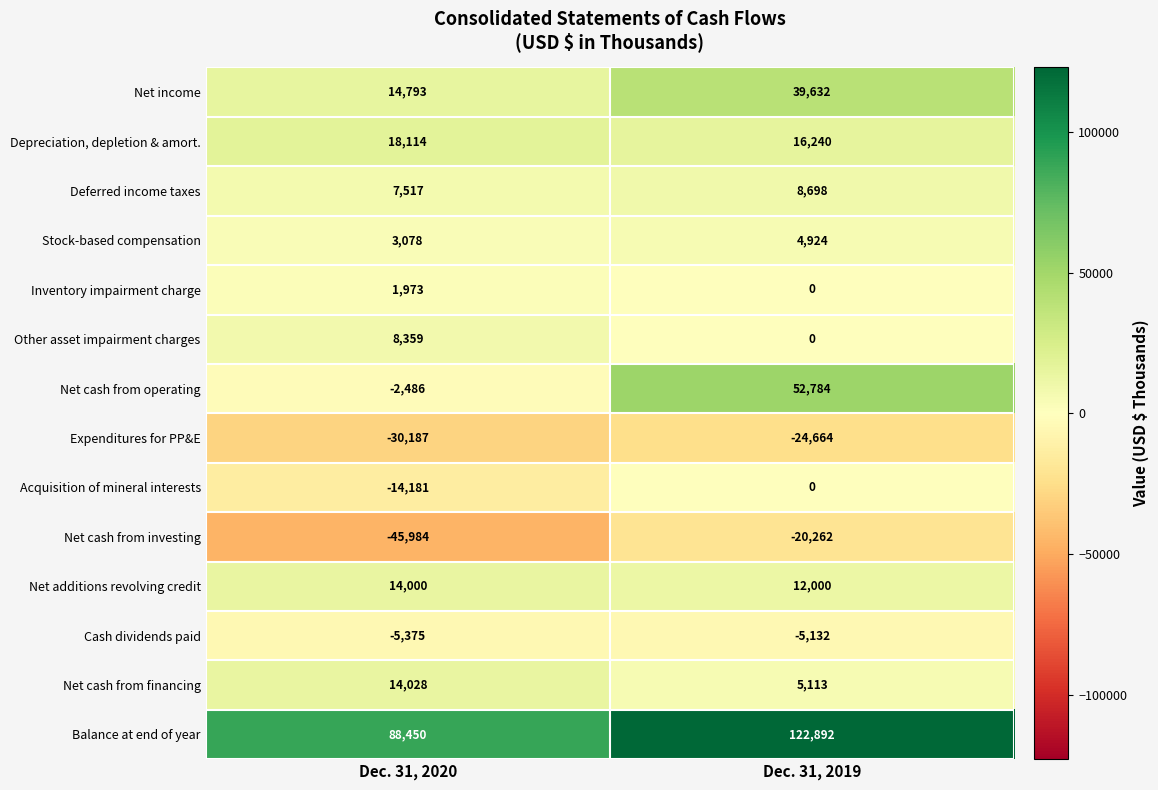

Between Dec. 31, 2020 and Dec. 31, 2019, which series saw the biggest shift?

Net cash from operating